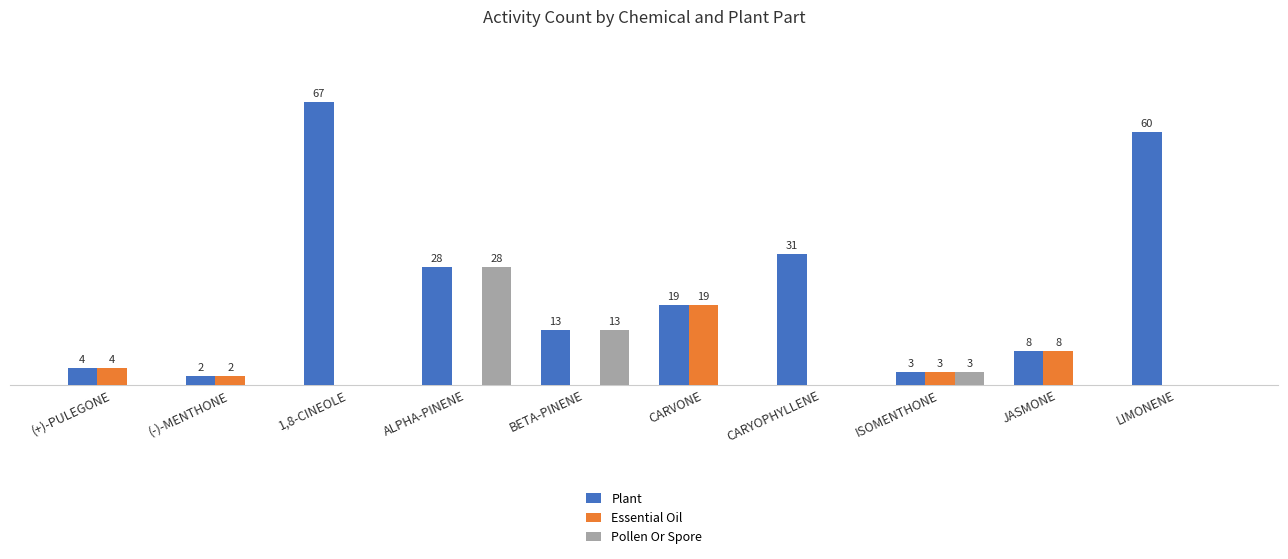

Which series has the largest total across all categories?

Plant